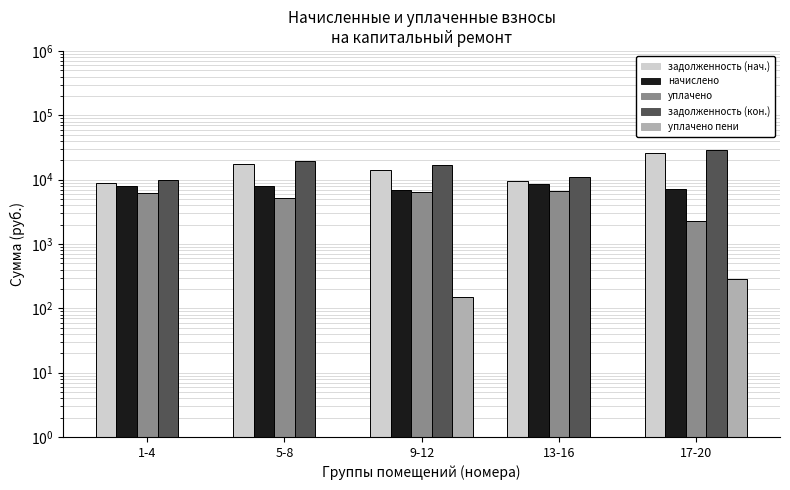

Which series has the widest spread of values?

задолженность (кон.)